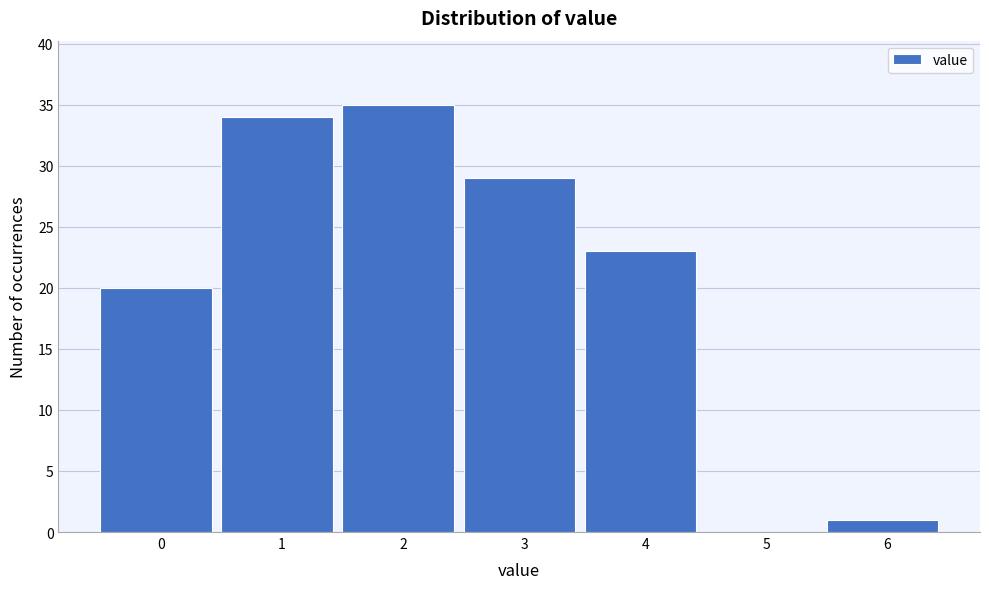

Reading left to right, extract all data points from this chart.

0=20	1=34	2=35	3=29	4=23	5=0	6=1